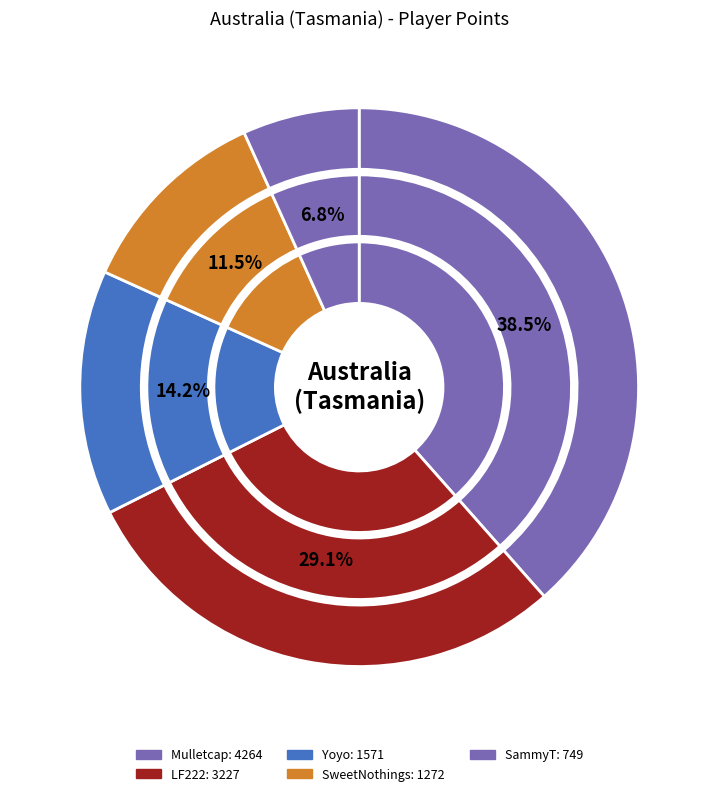

Combined, what portion of the pie is SammyT and Mulletcap?

45.2%